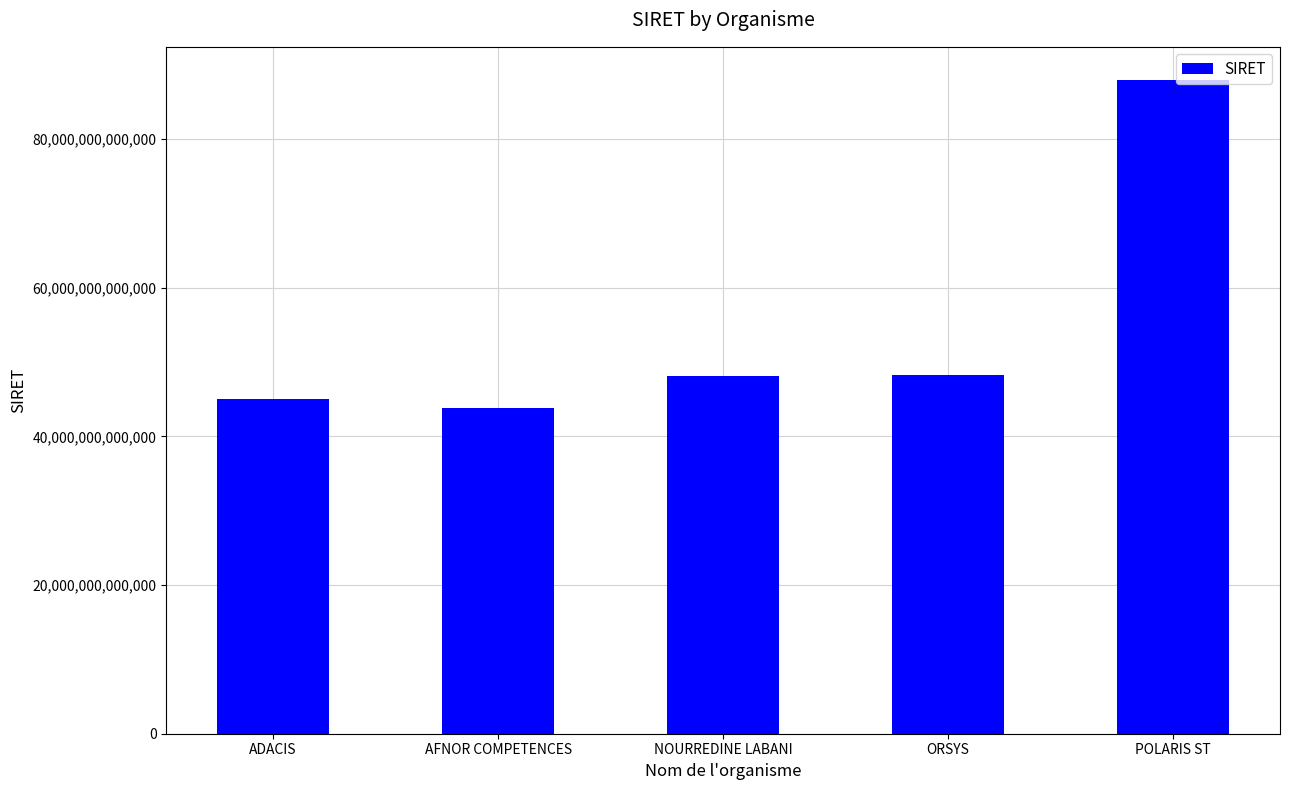

Which label corresponds to the smallest value in the chart?

AFNOR COMPETENCES